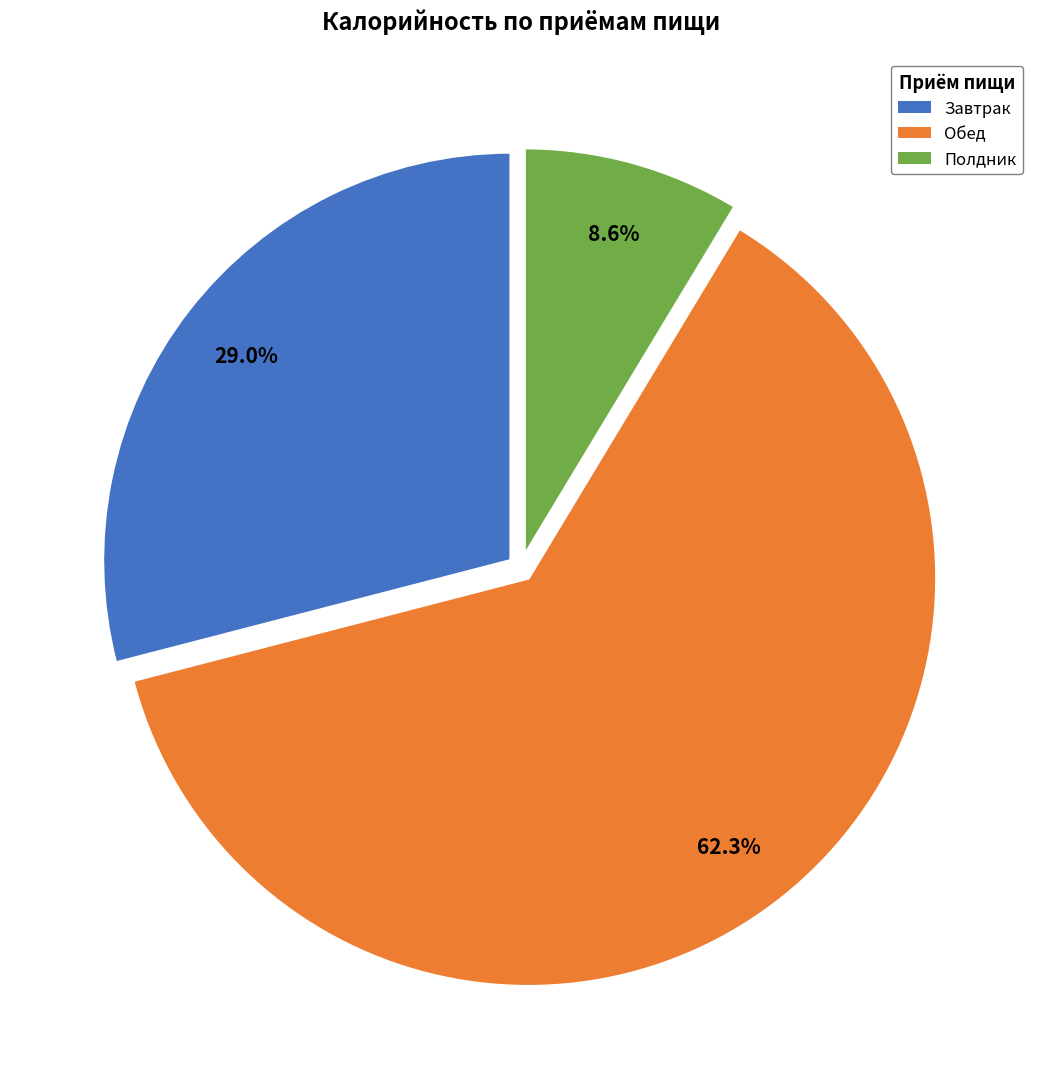

The Полдник slice represents 9% of the pie. True or false?

True